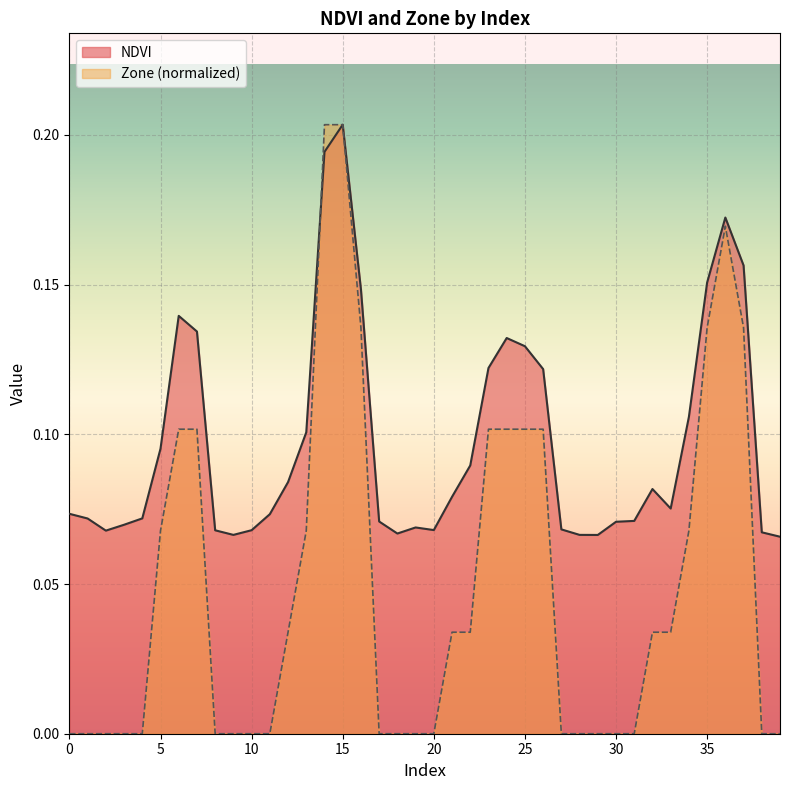

Reading left to right, list all the values displayed in this chart.

NDVI: 0.1	0.1	0.1	0.1	0.1	0.1	0.1	0.1	0.1	0.1	0.1	0.1	0.1	0.1	0.2	0.2	0.1	0.1	0.1	0.1	0.1	0.1	0.1	0.1	0.1	0.1	0.1	0.1	0.1	0.1	0.1	0.1	0.1	0.1	0.1	0.2	0.2	0.2	0.1	0.1
Zone: 0.0	0.0	0.0	0.0	0.0	0.1	0.1	0.1	0.0	0.0	0.0	0.0	0.0	0.1	0.2	0.2	0.1	0.0	0.0	0.0	0.0	0.0	0.0	0.1	0.1	0.1	0.1	0.0	0.0	0.0	0.0	0.0	0.0	0.0	0.1	0.1	0.2	0.1	0.0	0.0